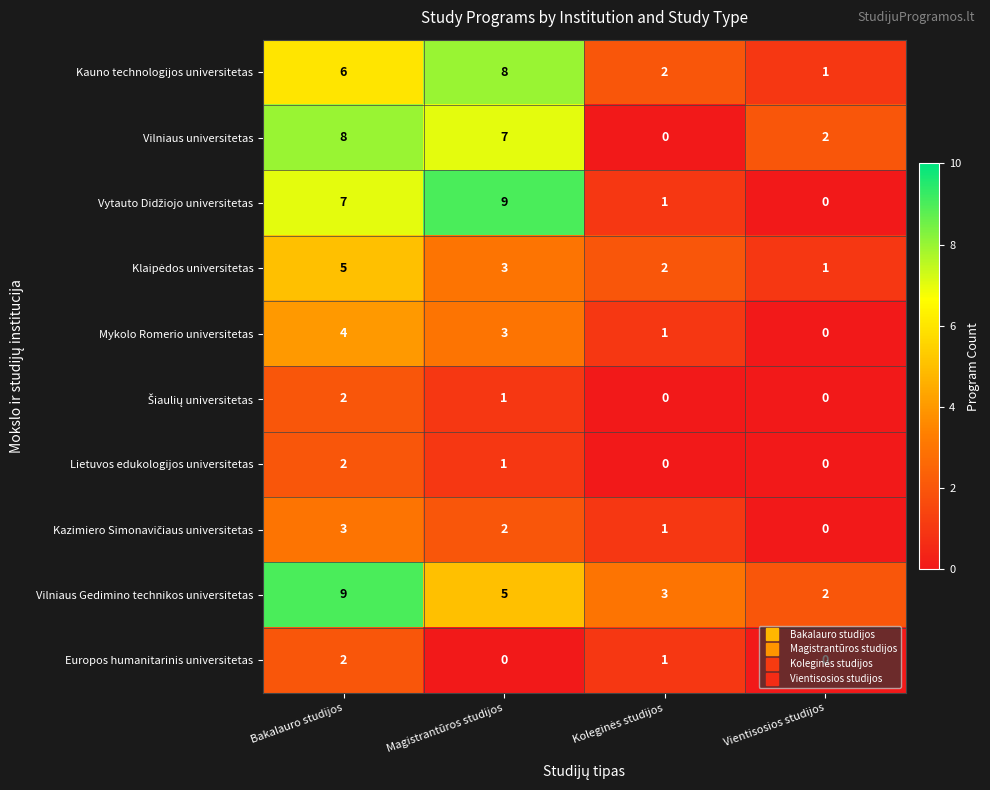

The Vilniaus universitetas series shows 7 at Magistrantūros studijos. True or false?

True